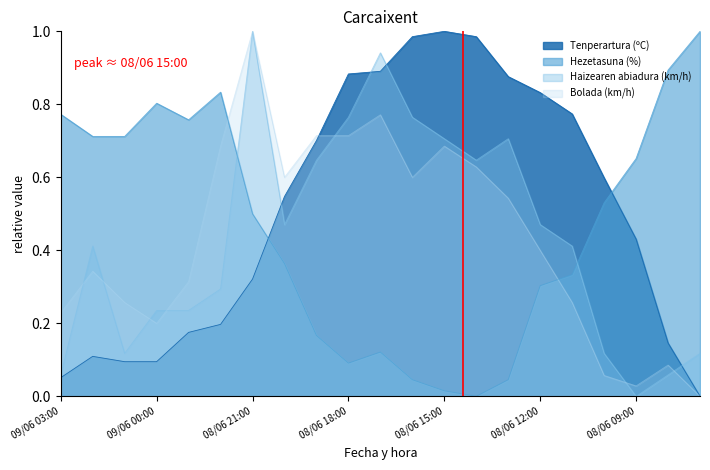

The Tenperartura (ºC) series shows 0.5 at 08/06 16:00. True or false?

False